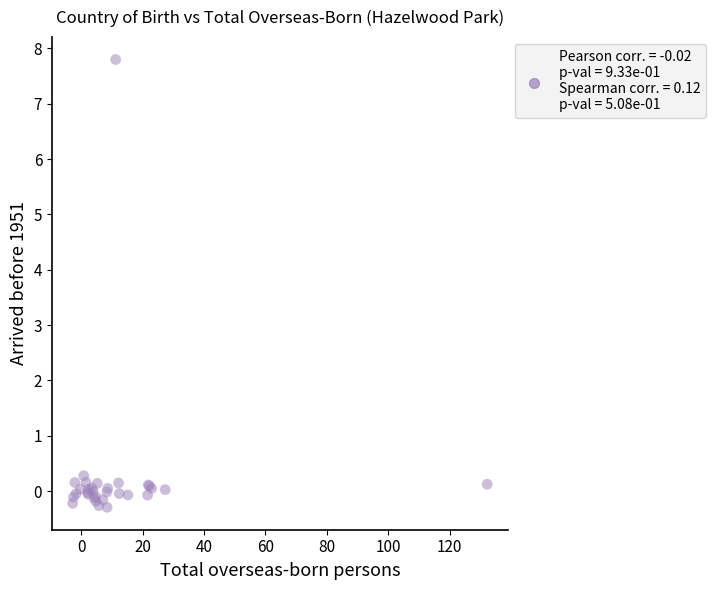

What Y value in the scatter plot is closest to 3?

0.3